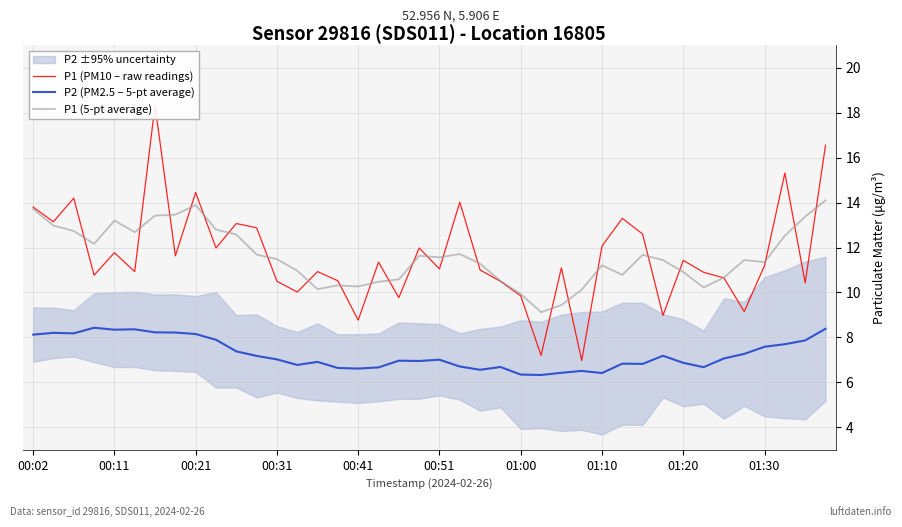

True or false: P1 (5-pt average) and P2 (PM2.5 – 5-pt average) cross at least once.

False